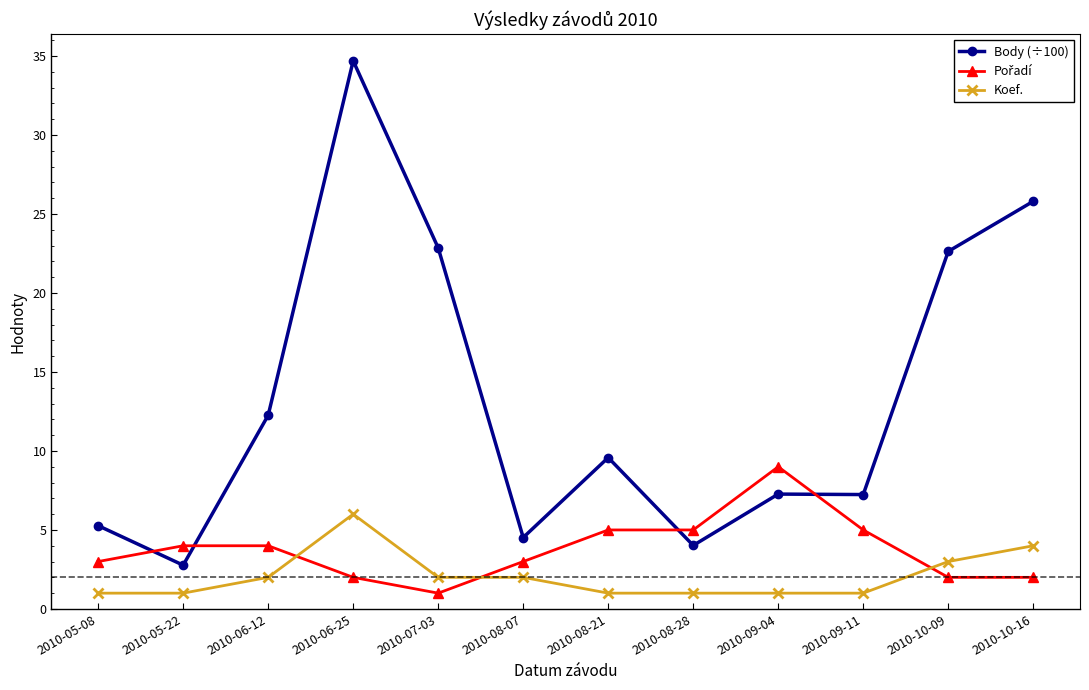

What is the difference between the maximum and second lowest values in the Body (÷100) series?

30.7